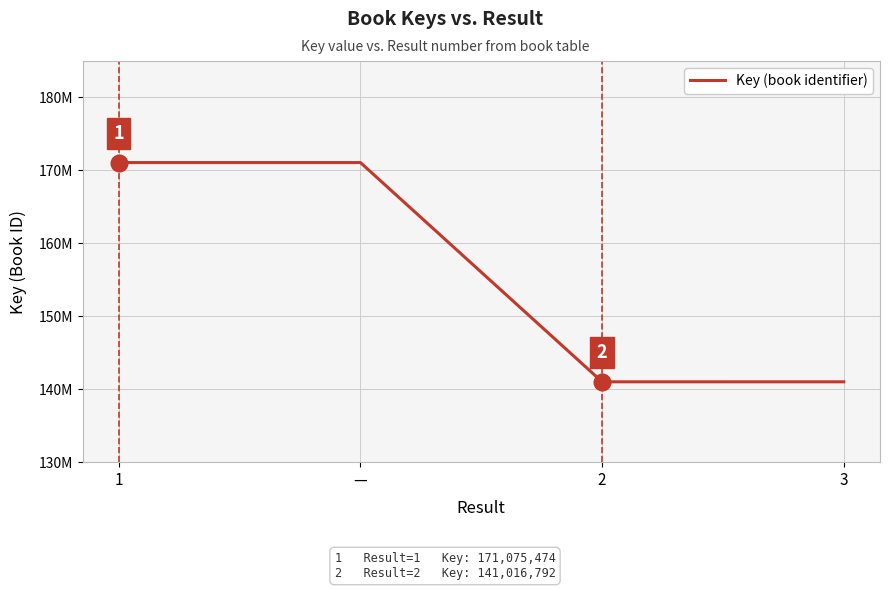

Is this an area chart (filled region under the line)?

No